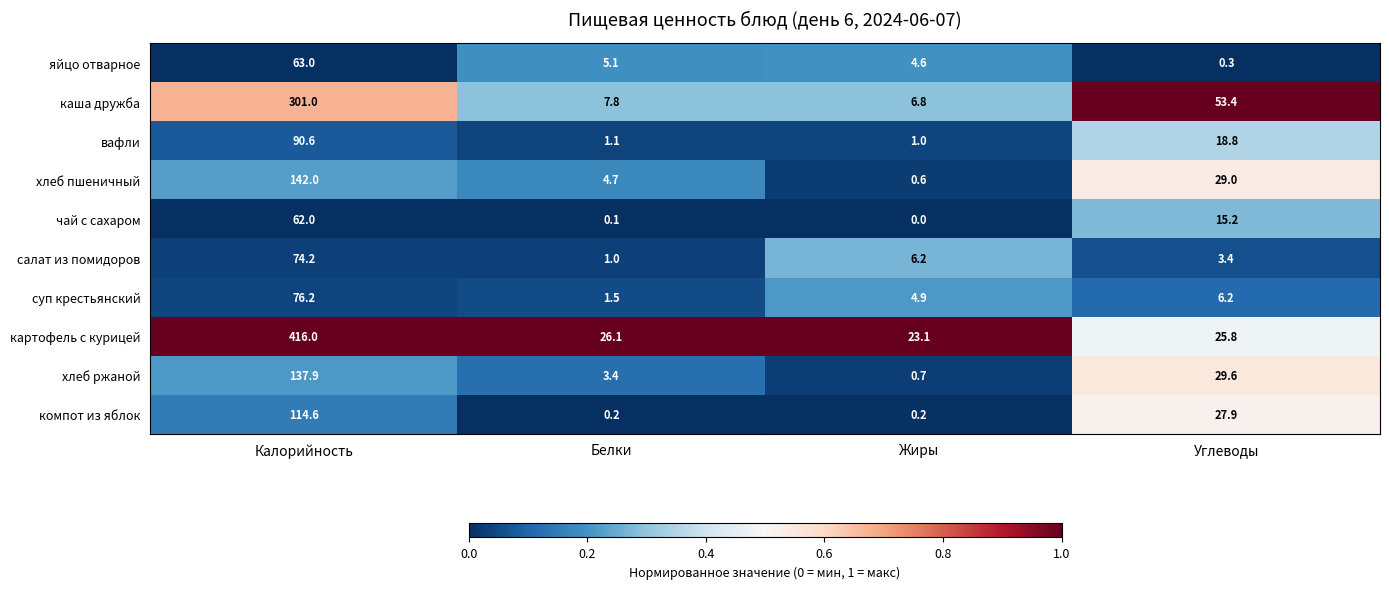

What is the spread (max minus min) of values at Углеводы?

53.1